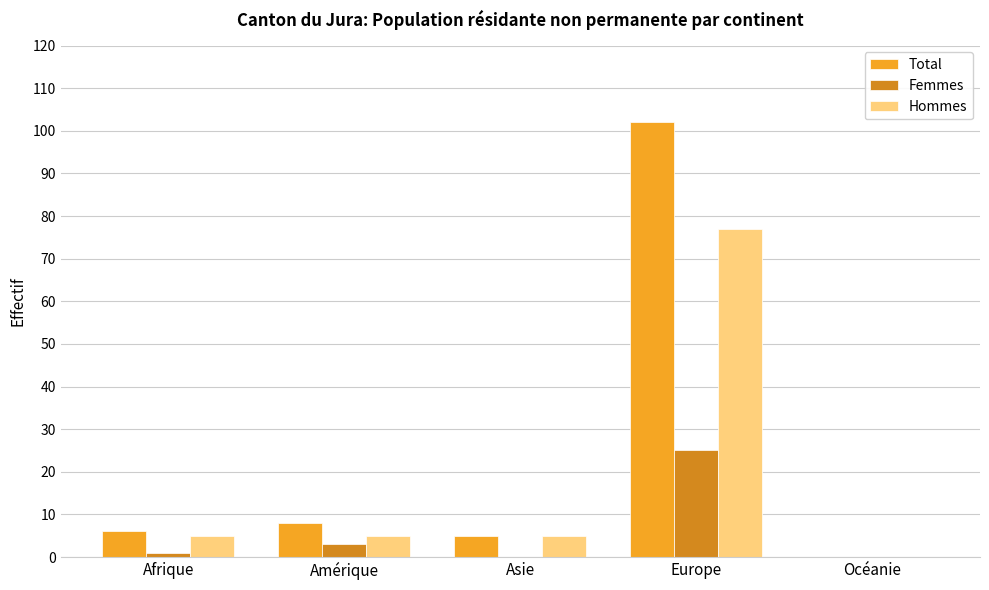

Between Amérique and Océanie, which series saw the biggest shift?

Total